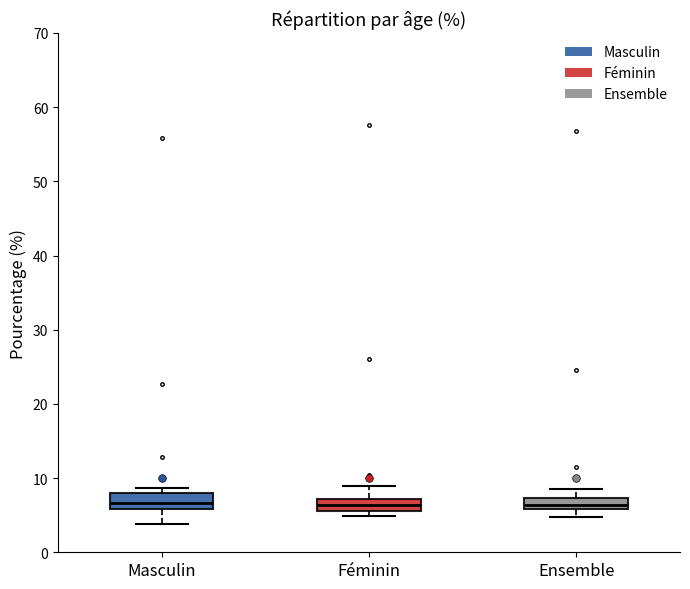

Reading left to right, read every box against the y-axis: the position of its median line, the range the box covers, and the ends of its whiskers. The values are not printed on the chart, so give them approximately, as read against the axis.

Masculin: median 7, box 6 to 8, whiskers 4 to 9
Féminin: median 6 (inside the box), box 6 to 7, whiskers 5 to 9
Ensemble: median 6 (inside the box), box 6 to 7, whiskers 5 to 9